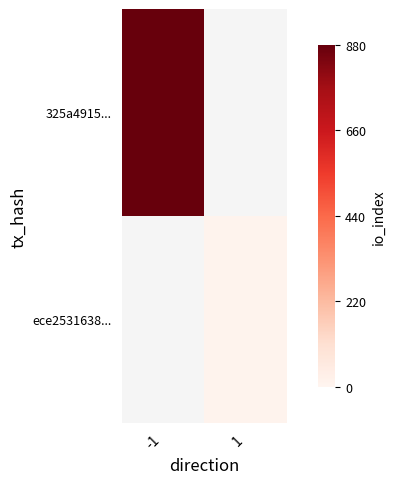

The value of 325a4915... at -1 is 880.0. True or false?

True